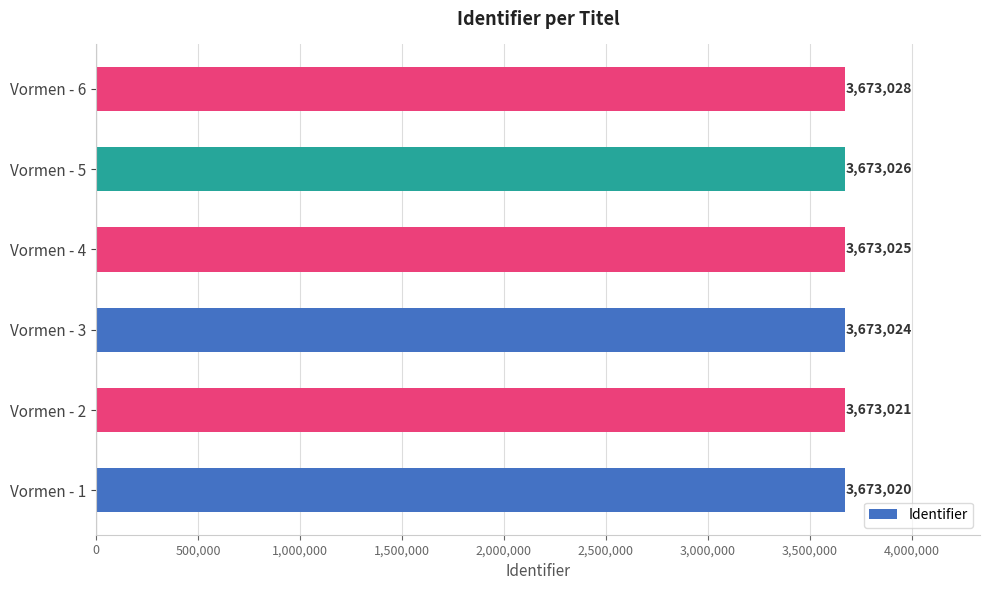

Is it true that the value at Vormen - 4 is 2552831?

False